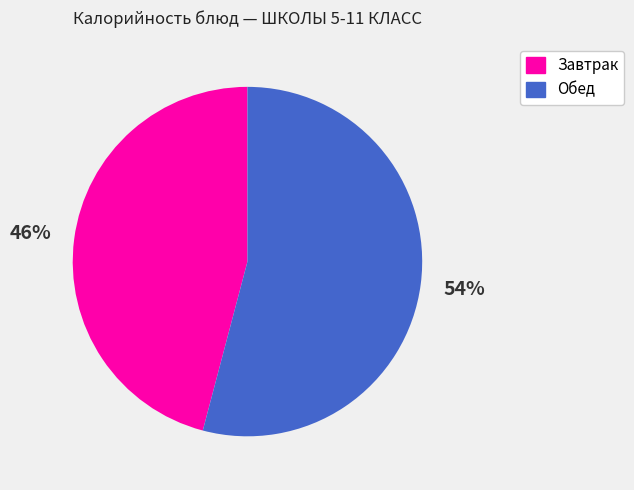

Is there a majority slice in this chart?

Yes